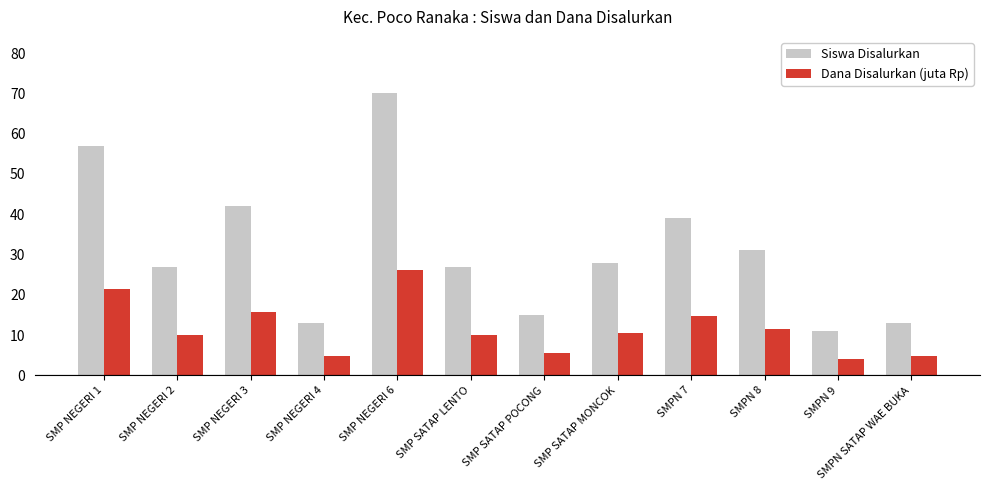

The value of Dana Disalurkan (juta Rp) at SMP NEGERI 3 is 8.4. True or false?

False